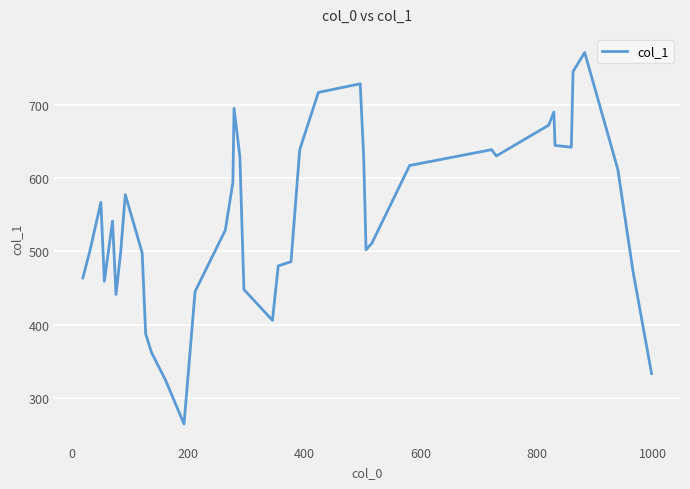

What is the minimum value shown in the chart?

264.2